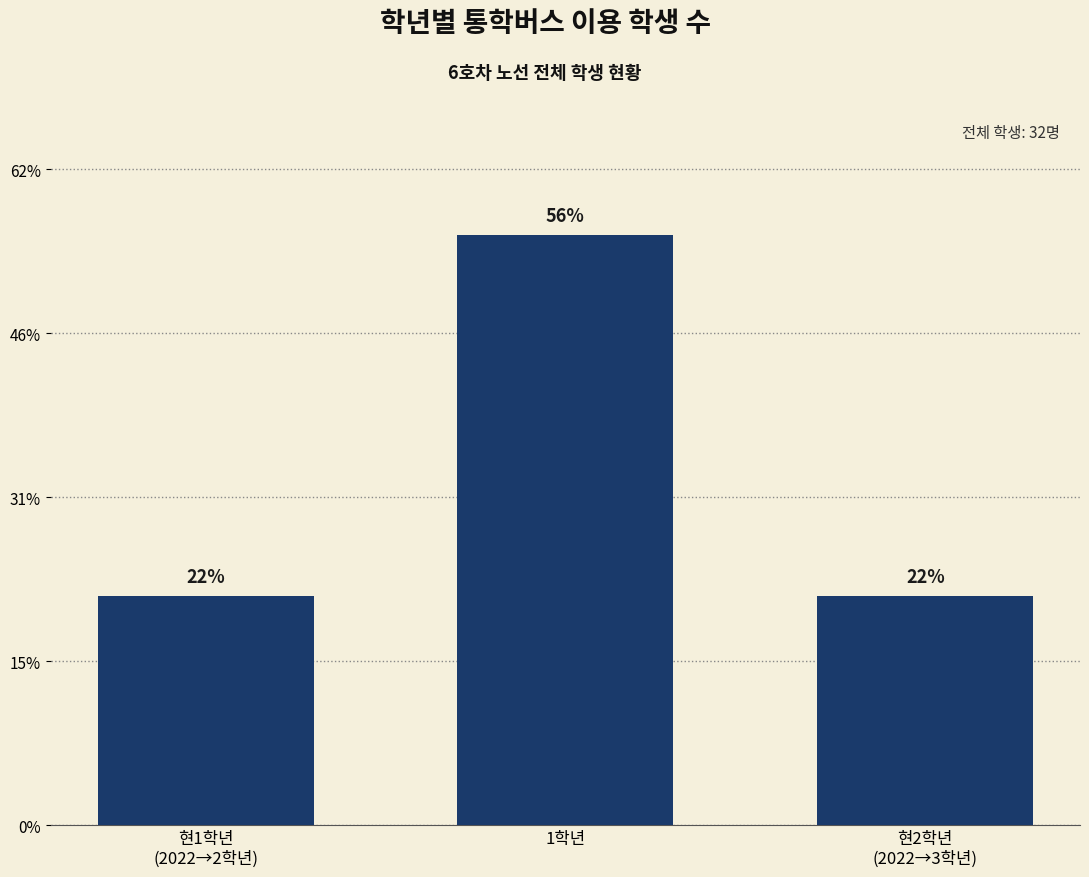

True or false: the data shows 3 at 현2학년
(2022→3학년).

False